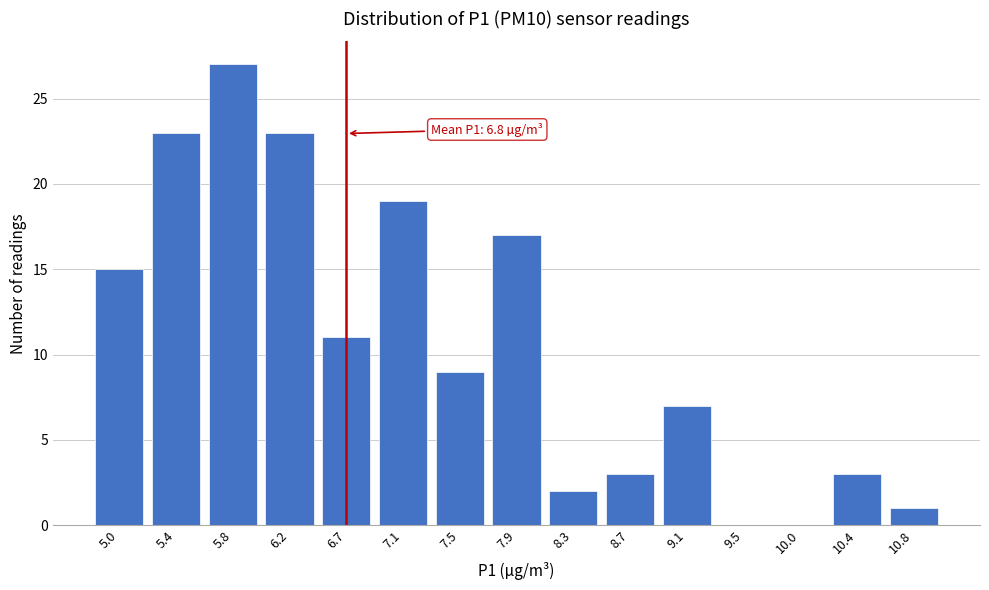

Reading left to right, what are all the values shown in this chart?

5.0=15	5.4=23	5.8=27	6.2=23	6.7=11	7.1=19	7.5=9	7.9=17	8.3=2	8.7=3	9.1=7	9.5=0	10.0=0	10.4=3	10.8=1